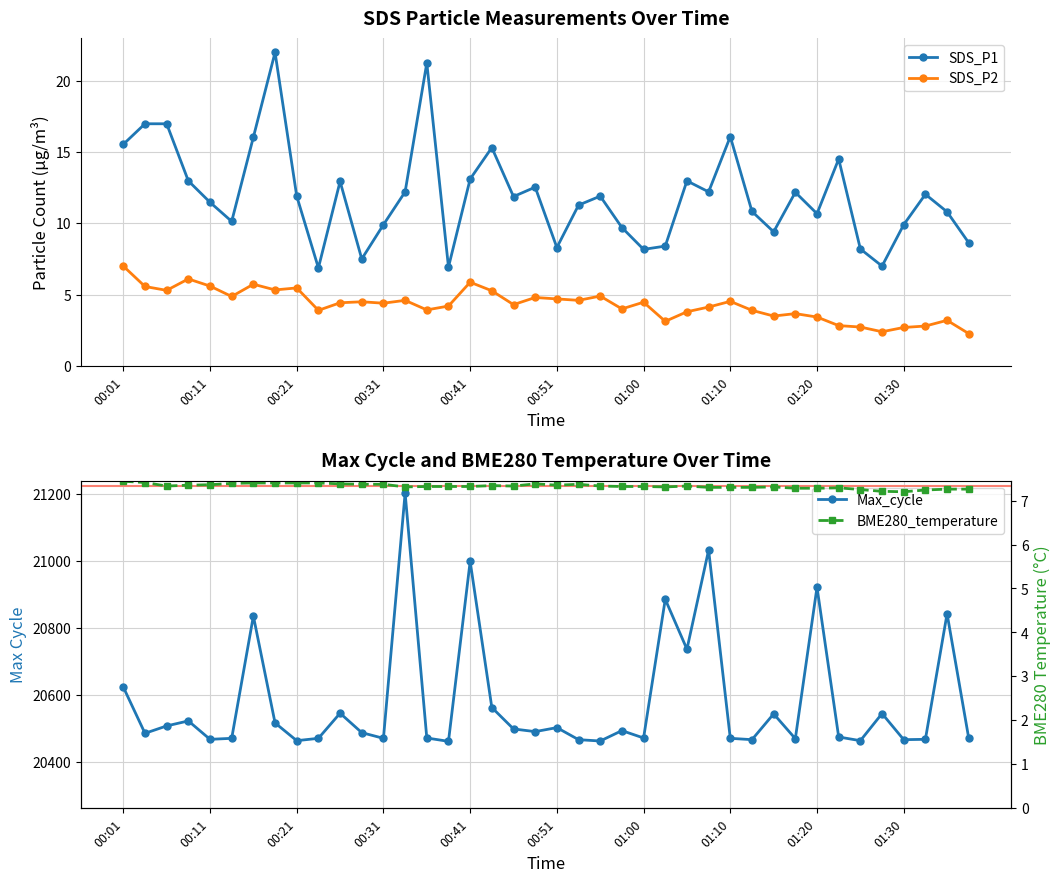

Which series has the largest range (max minus min)?

Max_cycle